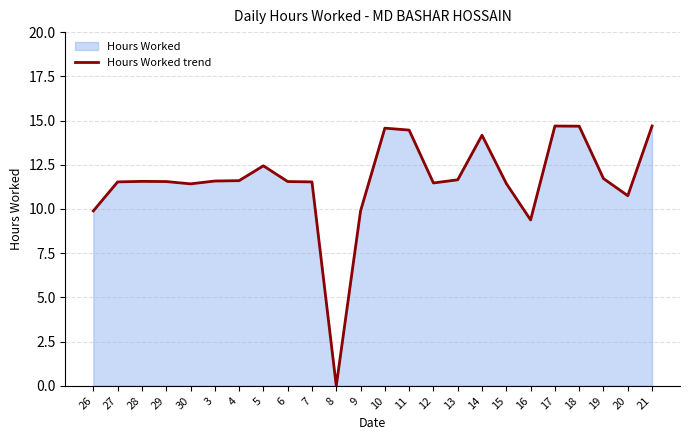

What is the maximum value shown in the chart?

14.7